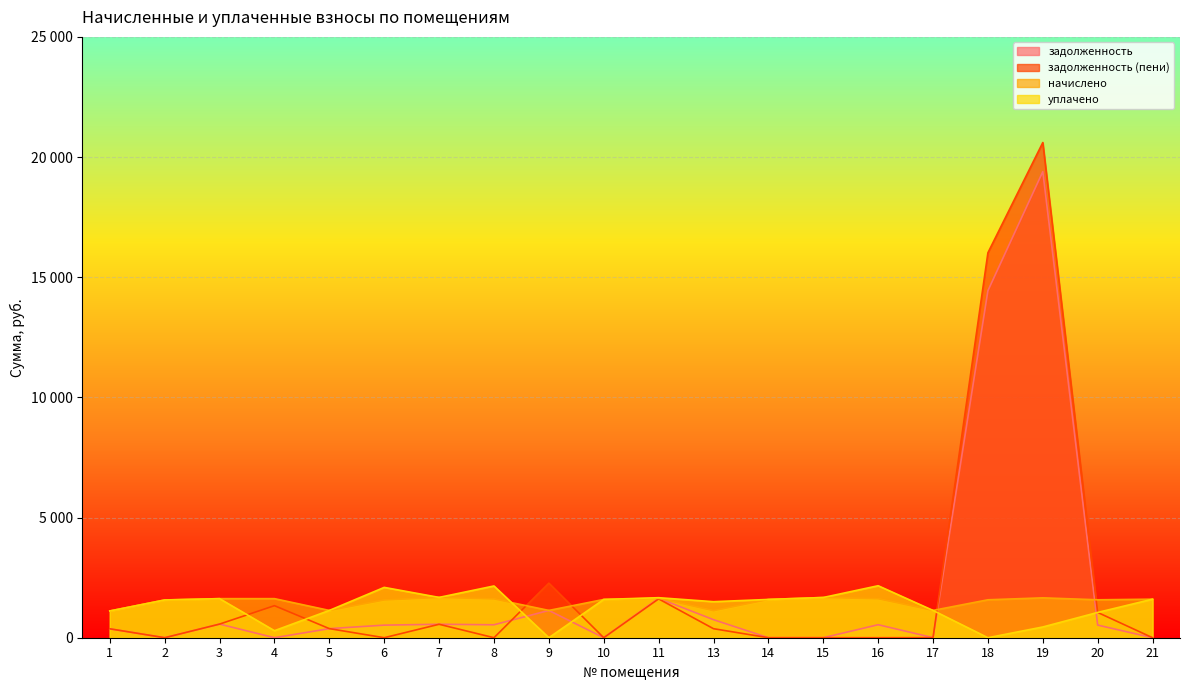

What is the total value across all series at 14?

3185.6